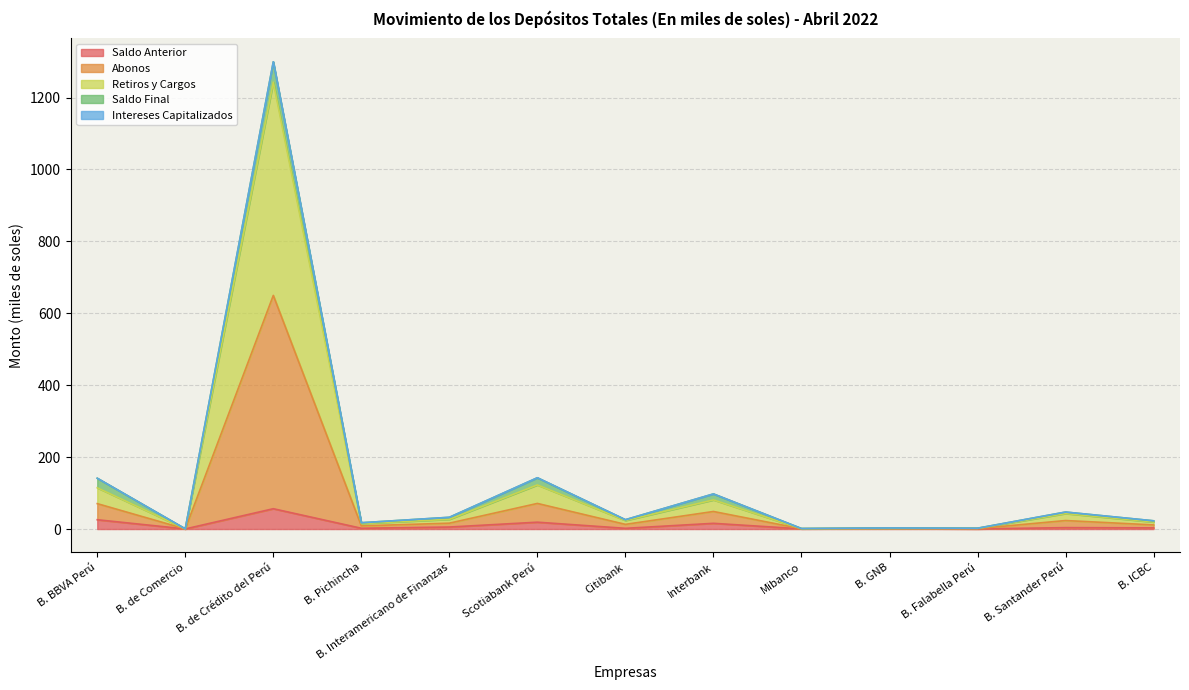

At which category is the sum across all series the highest?

B. de Crédito del Perú